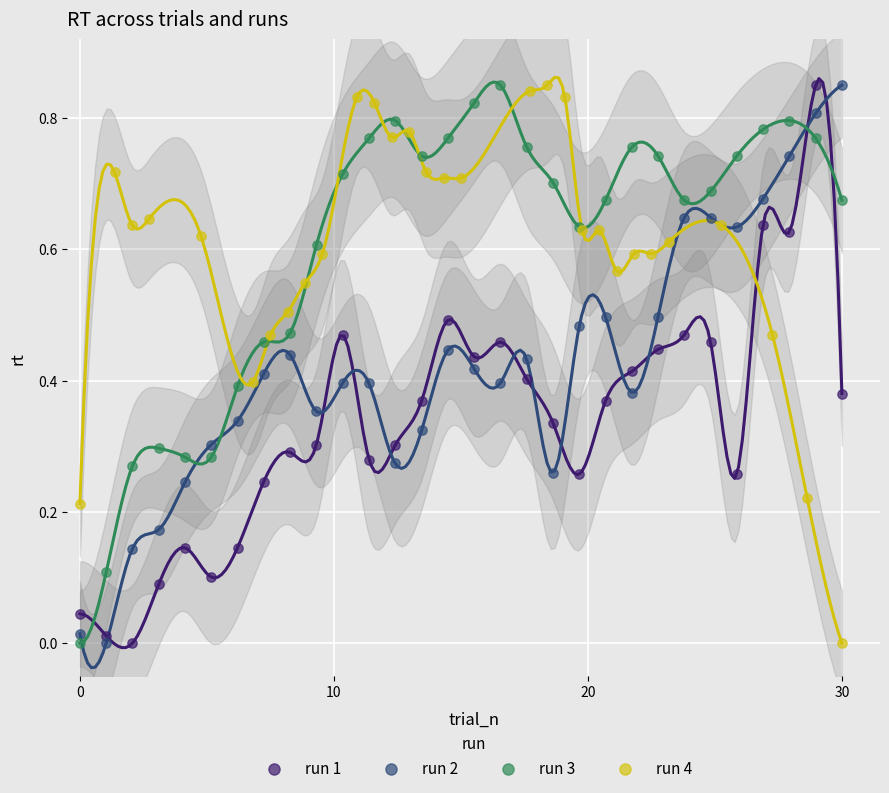

What are all the series names shown in the legend?

run 1, run 2, run 3, run 4